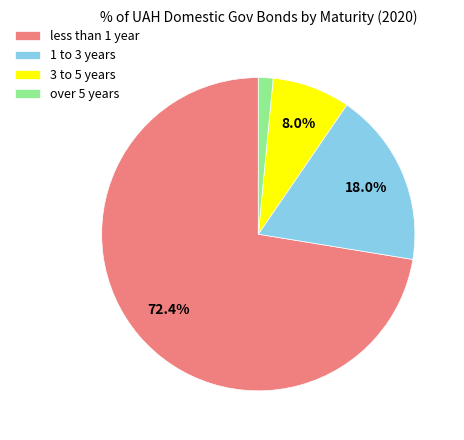

Is it true that 1 to 3 years is 27% of the pie?

False